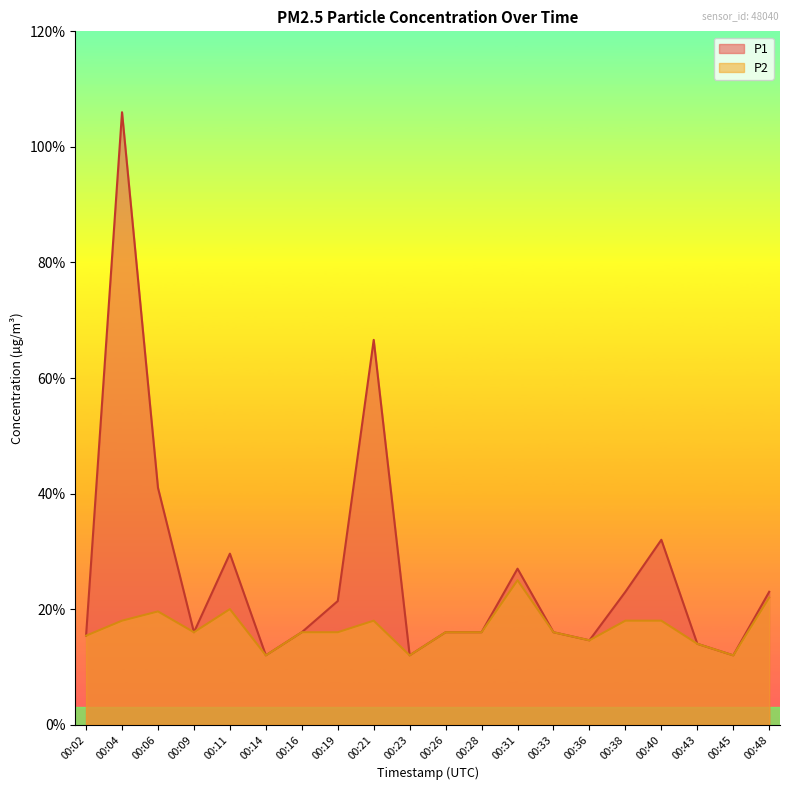

True or false: P2 has a value of 0.3 at 00:48.

False